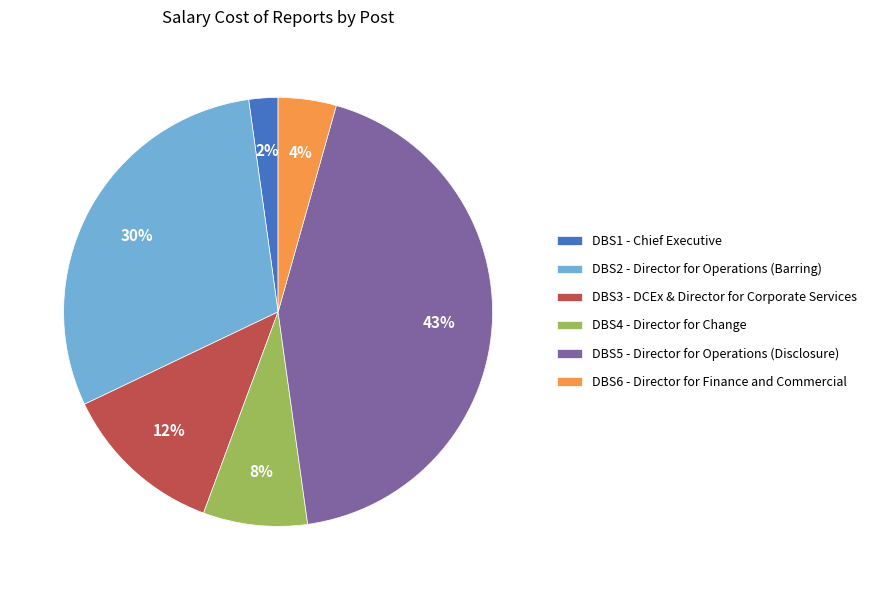

Is it true that DBS4 is 1% of the pie?

False